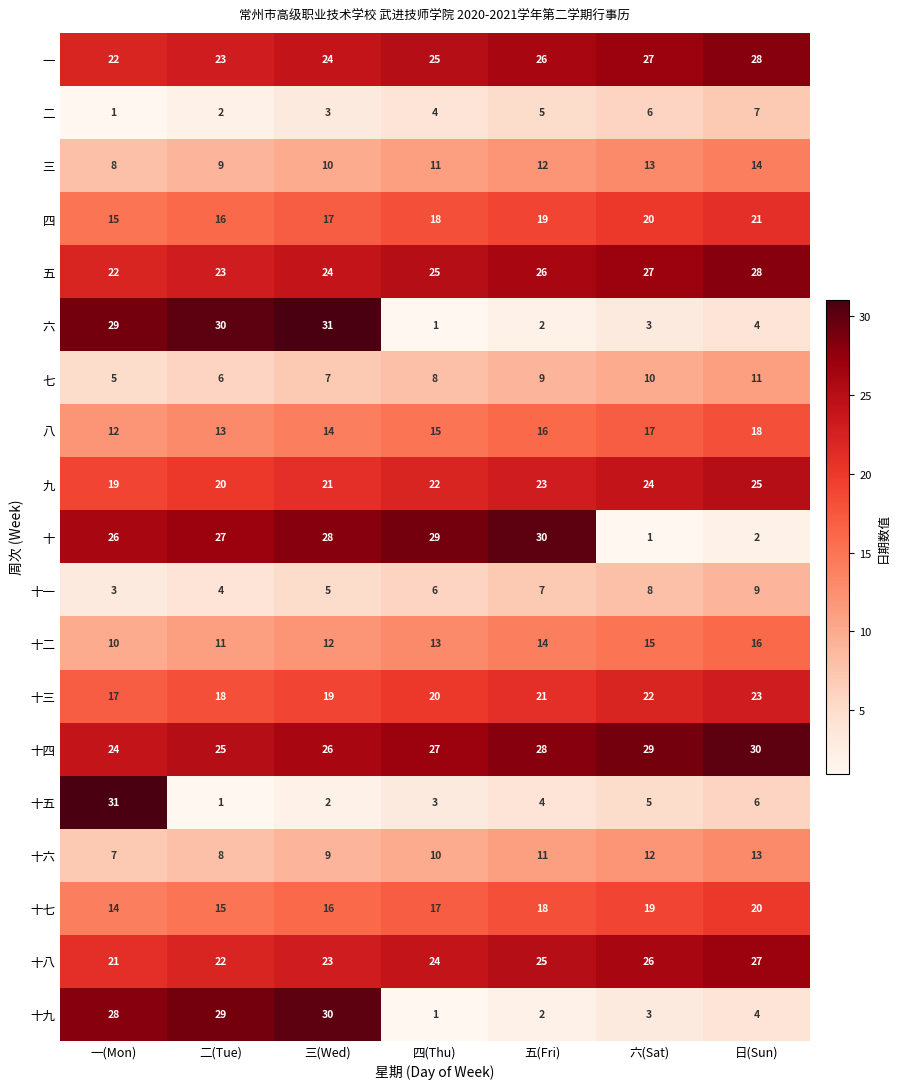

At which label does 十九 first exceed 4?

一(Mon)